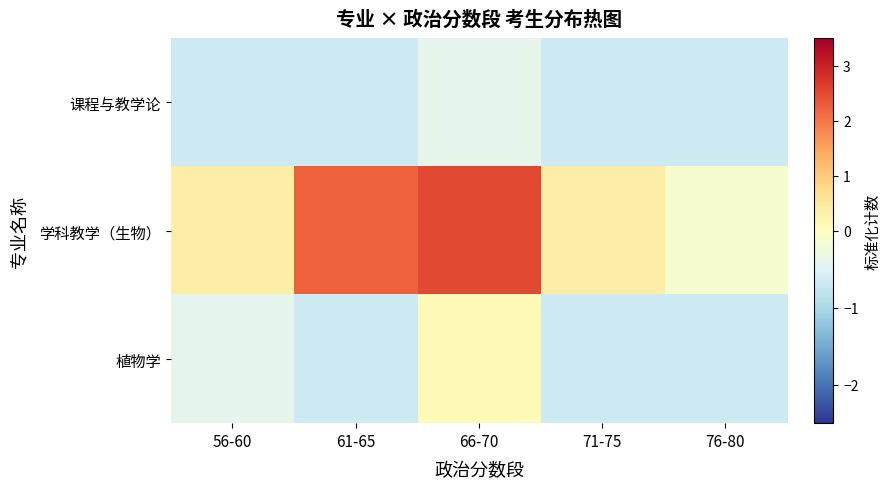

Reading right to left, transcribe all the data shown in this chart.

课程与教学论: 76-80=-0.7	71-75=-0.7	66-70=-0.4	61-65=-0.7	56-60=-0.7
学科教学（生物）: 76-80=-0.1	71-75=0.4	66-70=2.5	61-65=2.2	56-60=0.4
植物学: 76-80=-0.7	71-75=-0.7	66-70=0.1	61-65=-0.7	56-60=-0.4